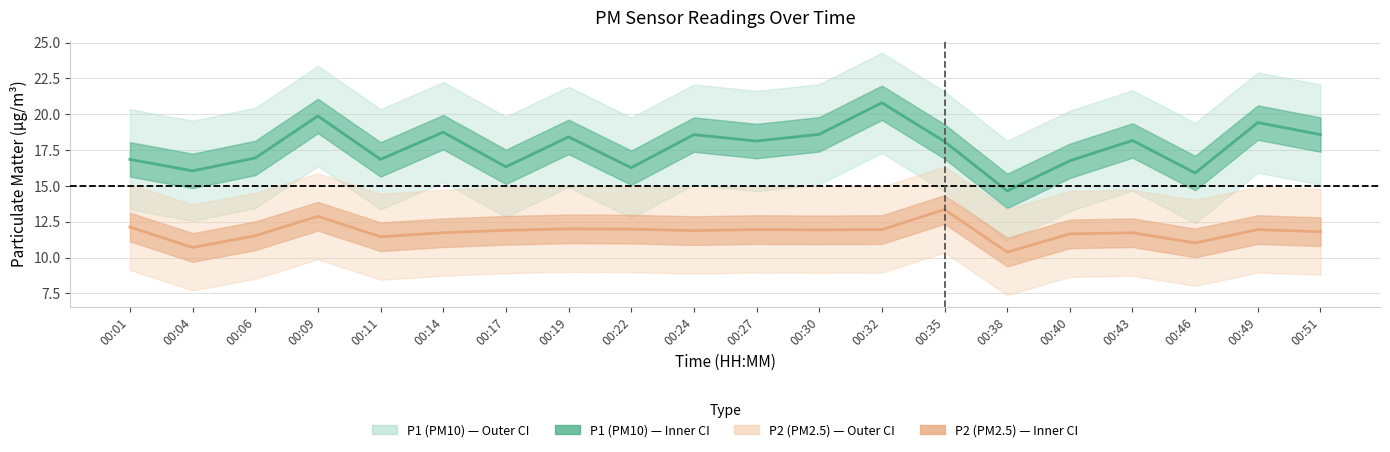

What is the value of the P2 (PM2.5) point at the 7th from the left?

11.9